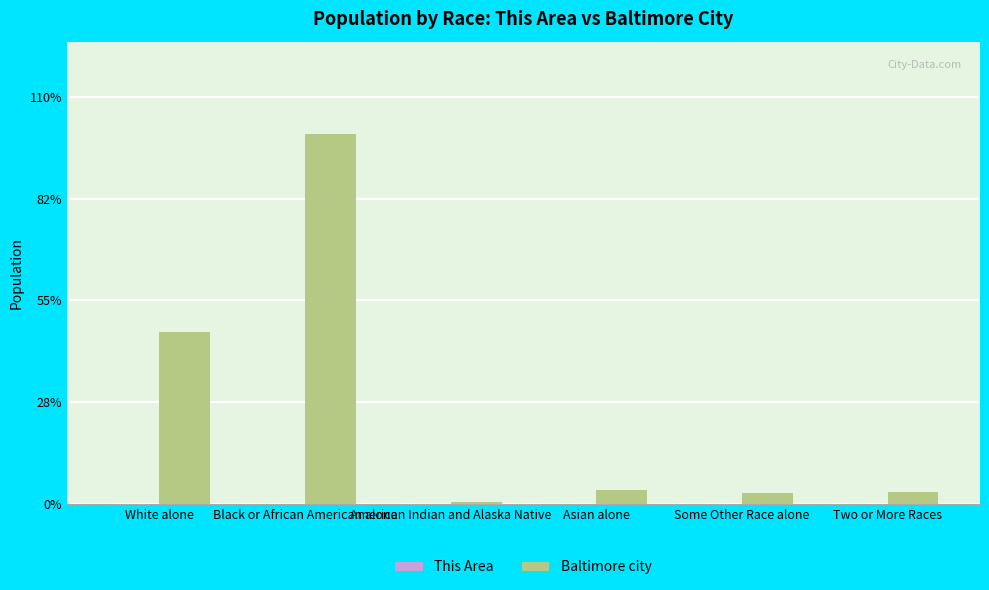

Are the bars horizontal?

No